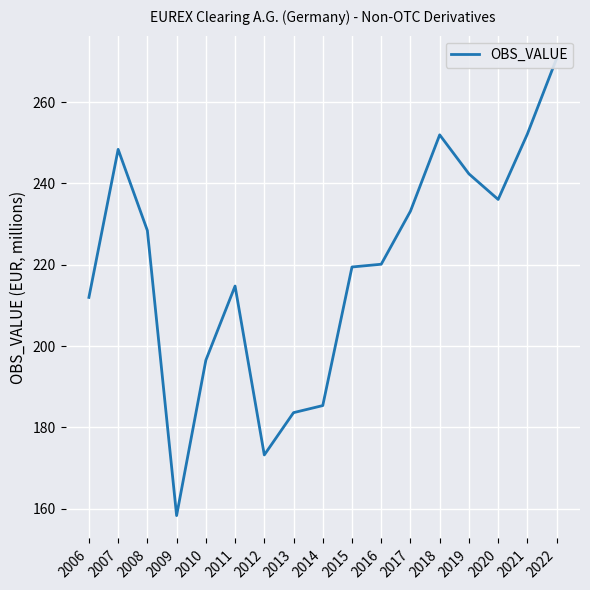

Reading right to left, what are all the values shown in this chart?

270.7	252.2	236.1	242.3	251.9	233.2	220.1	219.4	185.4	183.6	173.2	214.8	196.5	158.3	228.4	248.4	212.0